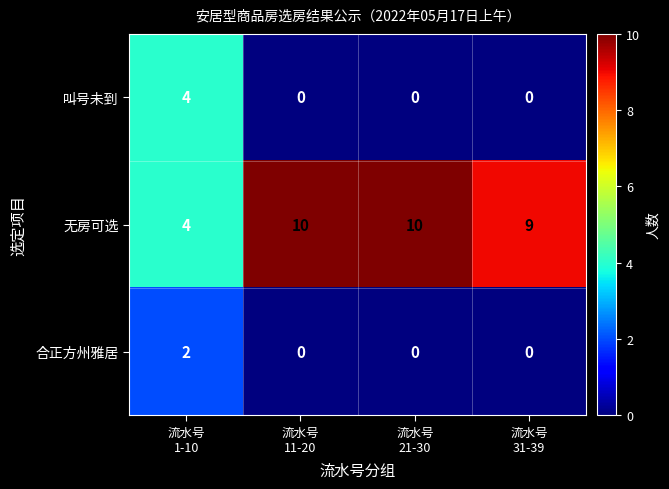

How many values in the 合正方州雅居 series exceed 0?

1